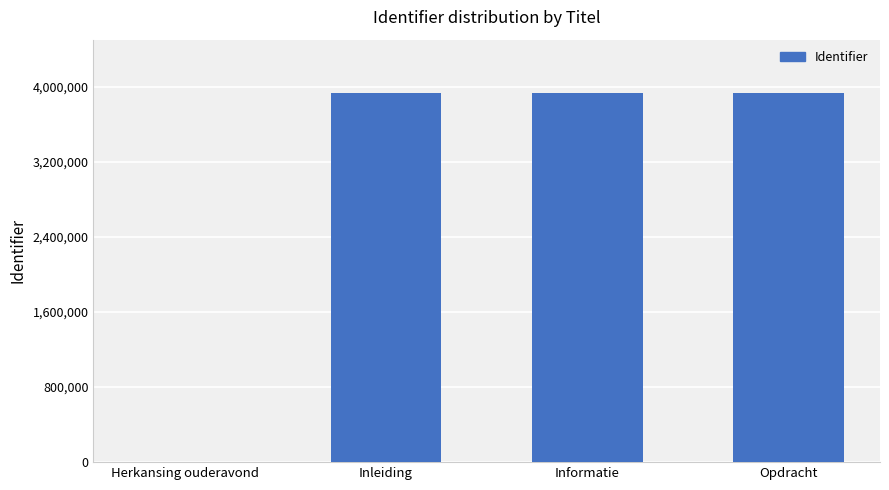

What is the change in value from Herkansing ouderavond to Inleiding?

+3927836